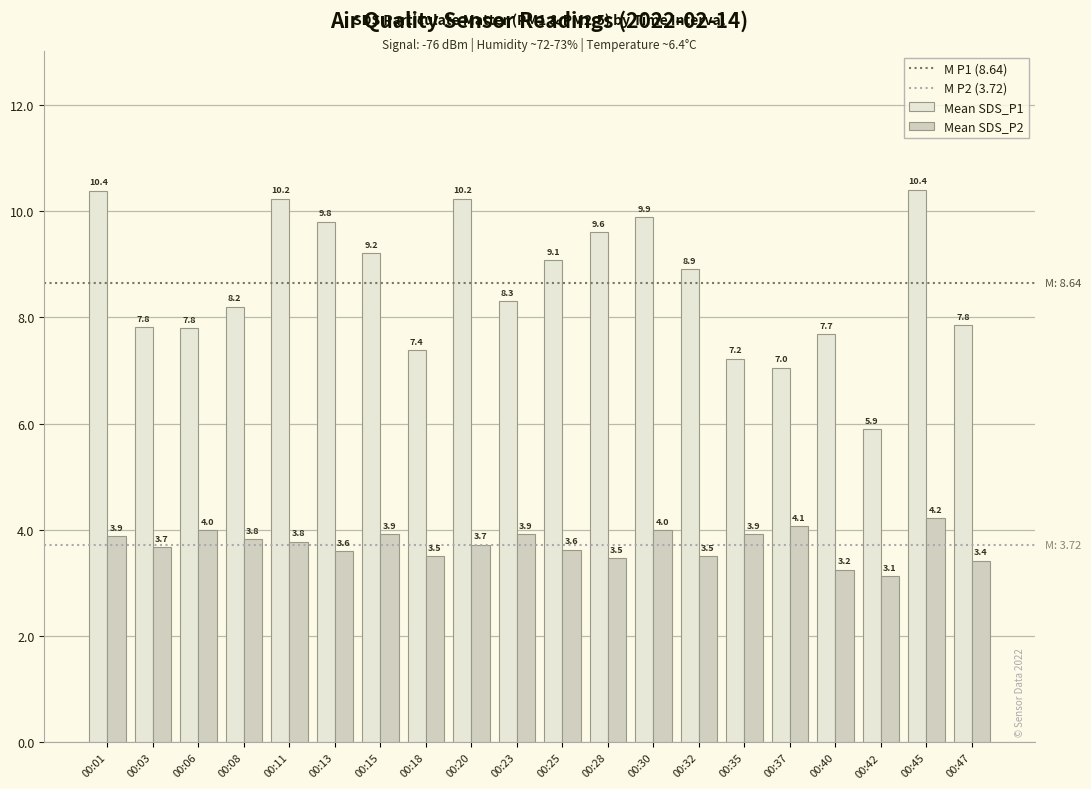

At how many categories does at least one series exceed 6?

19